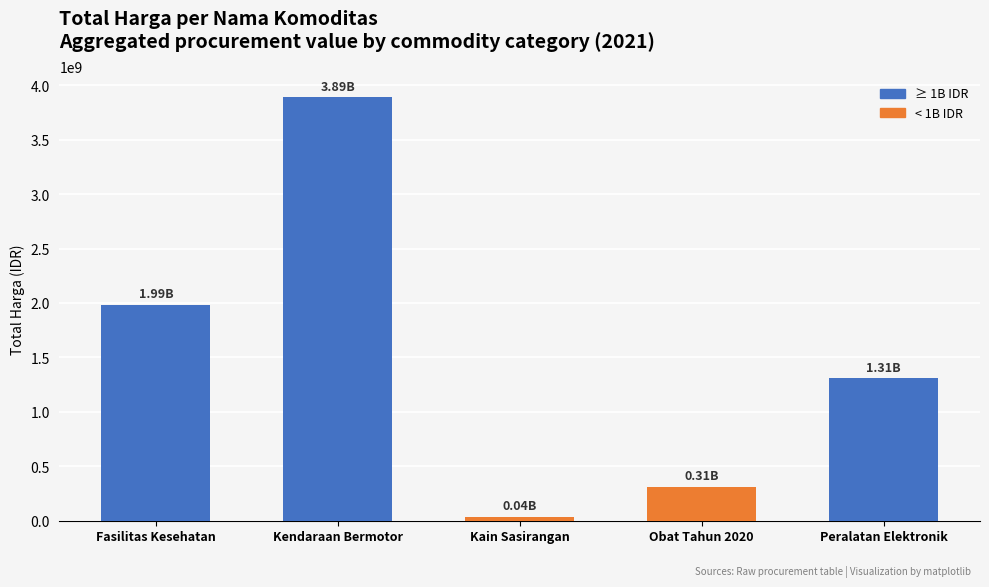

What is the value of the 1st bar from the left?

1985775815